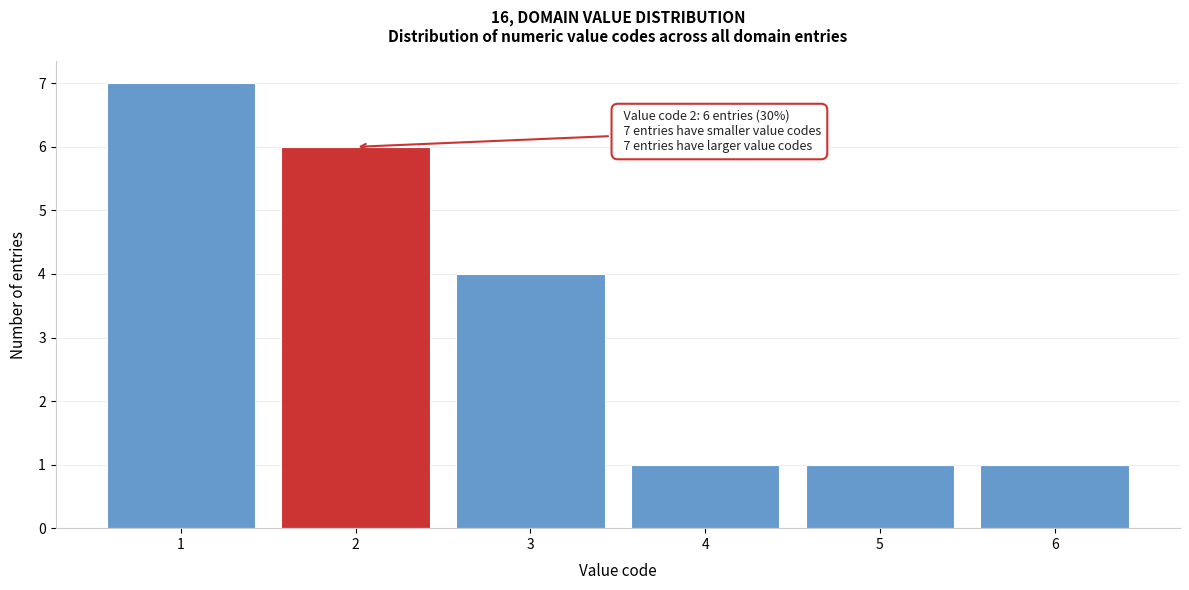

Reading left to right, what are all the values shown in this chart?

7	6	4	1	1	1